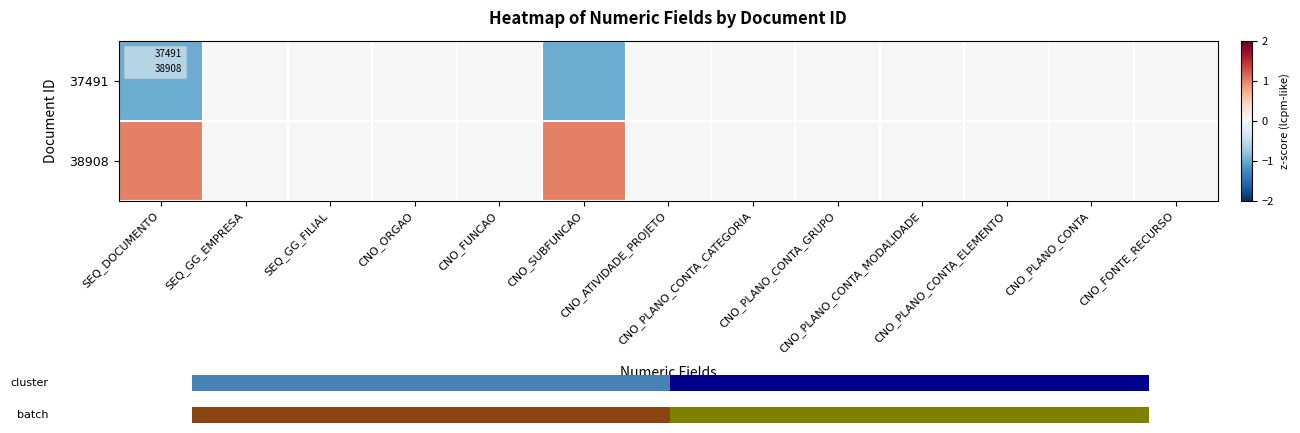

At which category is the sum across all series the highest?

SEQ_DOCUMENTO